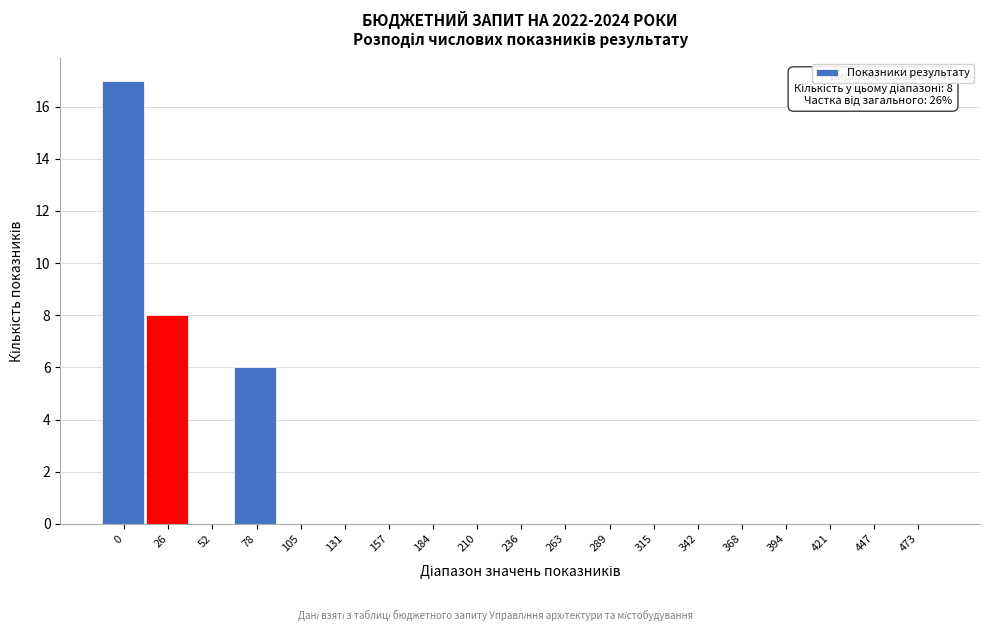

Reading left to right, what are all the values shown in this chart?

0=17	26=8	52=0	78=6	105=0	131=0	157=0	184=0	210=0	236=0	263=0	289=0	315=0	342=0	368=0	394=0	421=0	447=0	473=0